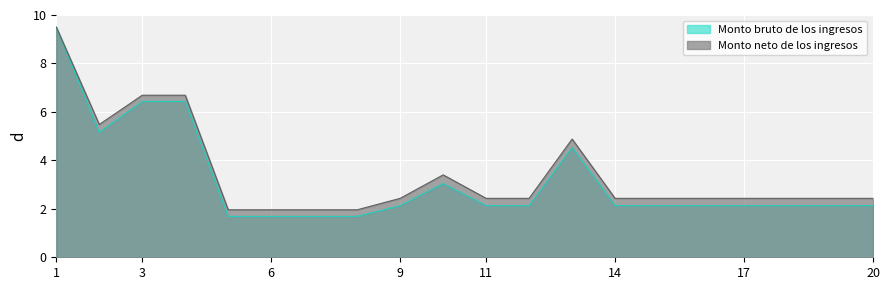

At which label is Monto bruto de los ingresos closest to 5?

2